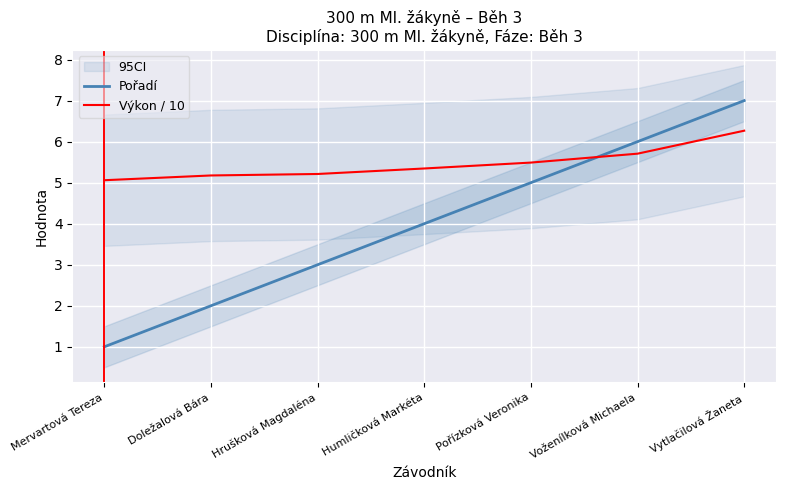

Where does the Pořadí series first go above 4?

Pořízková Veronika